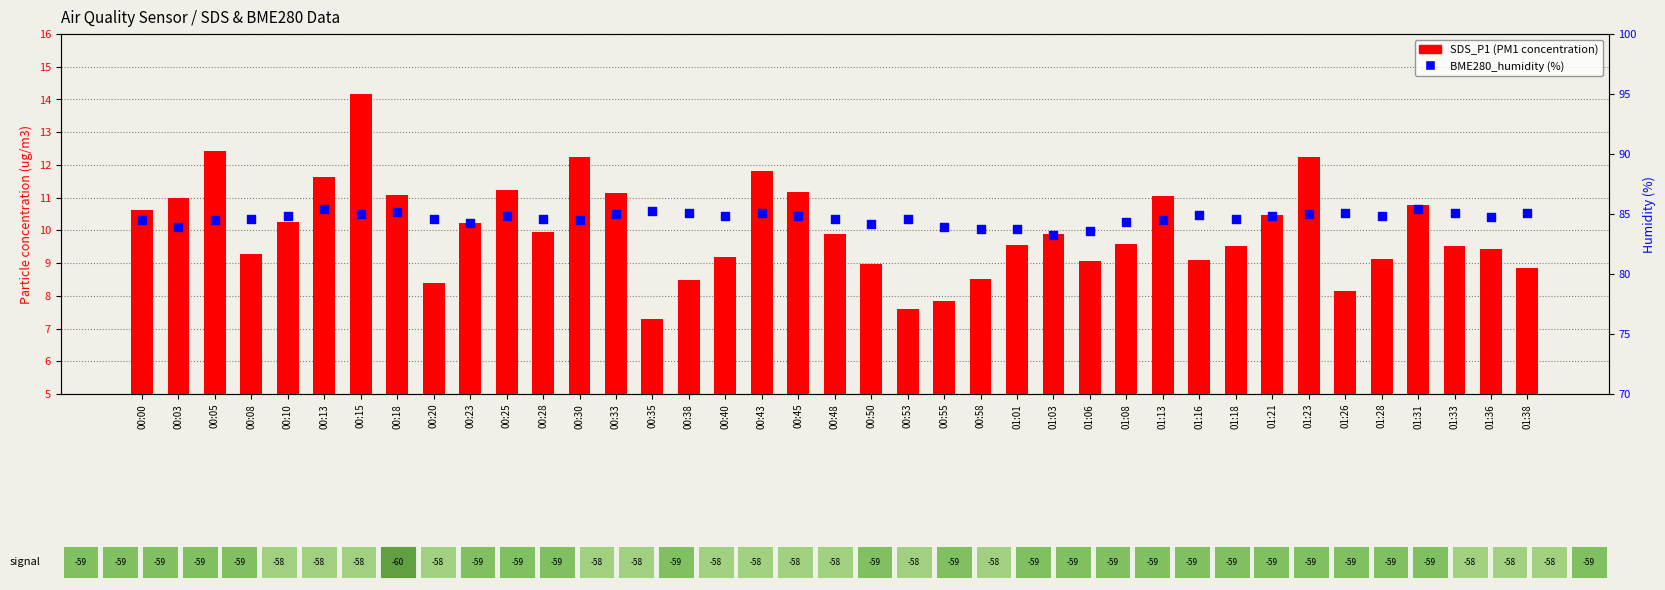

Which series has the largest total across all categories?

BME280_humidity